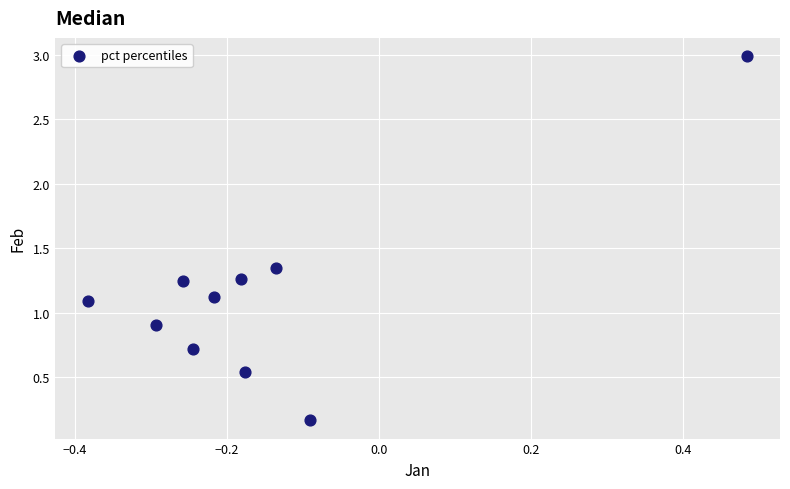

What is the average Y value?

1.1